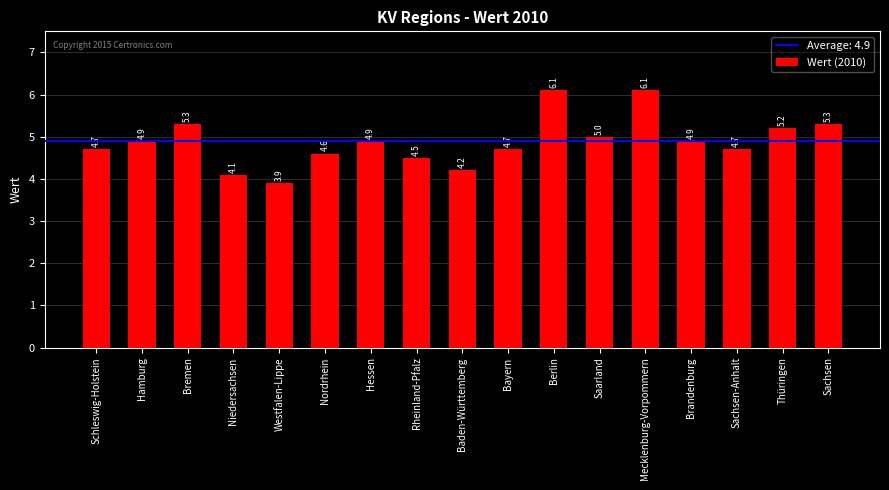

What is the sum of the values at Mecklenburg-Vorpommern and Saarland?

11.1